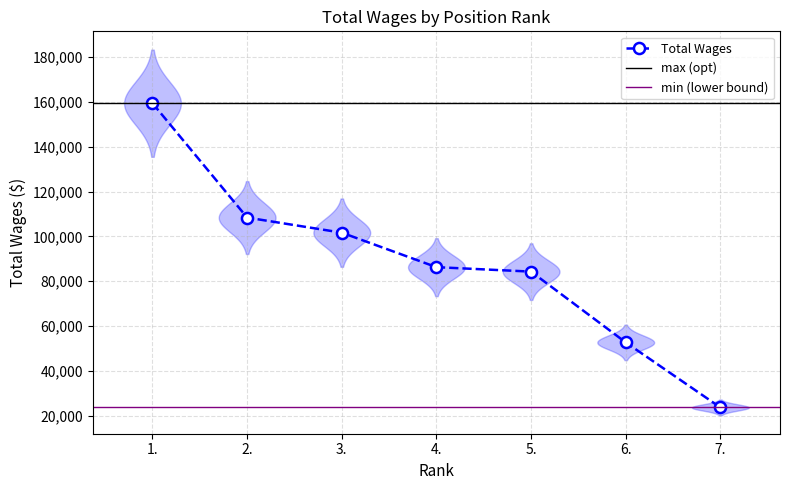

Where does the data first go above 86300?

1.